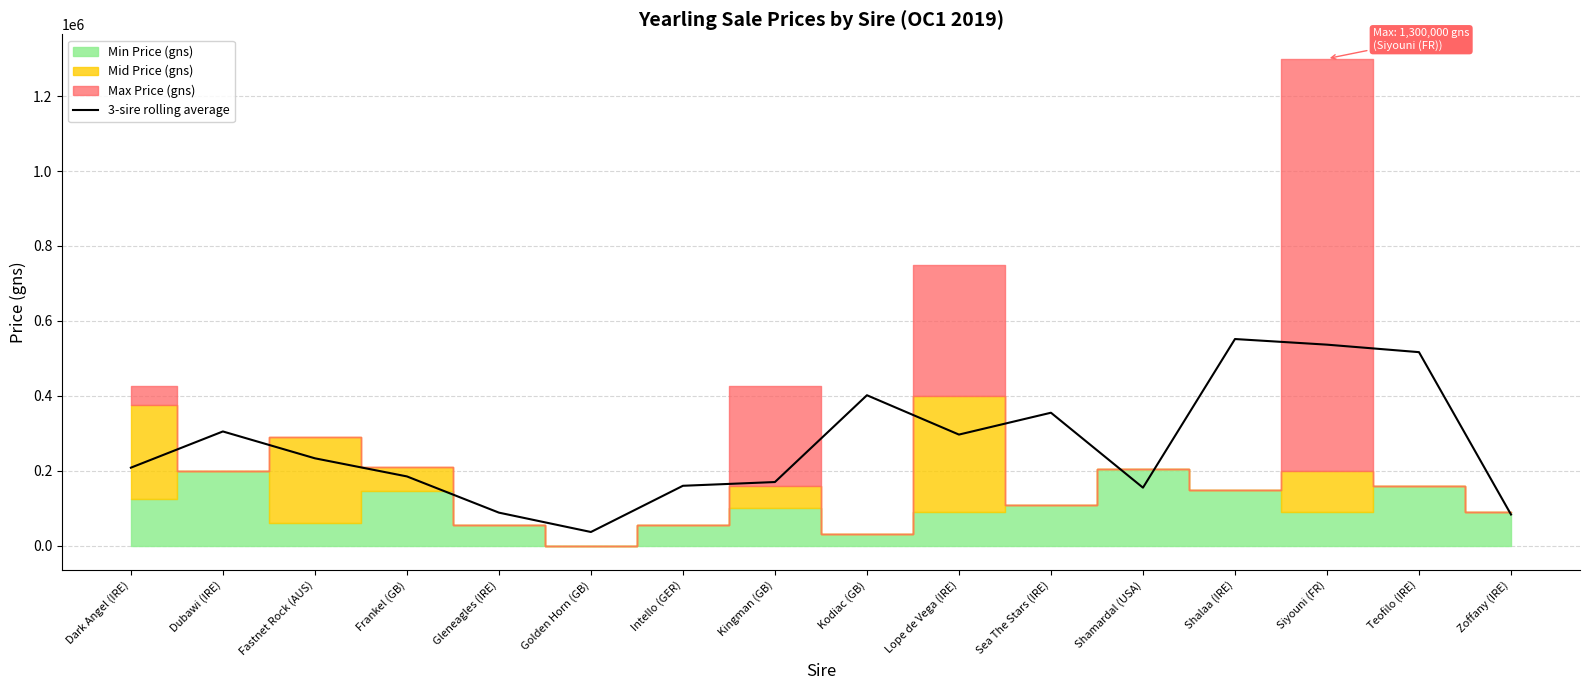

At which label does the data first exceed 233333?

Dubawi (IRE)